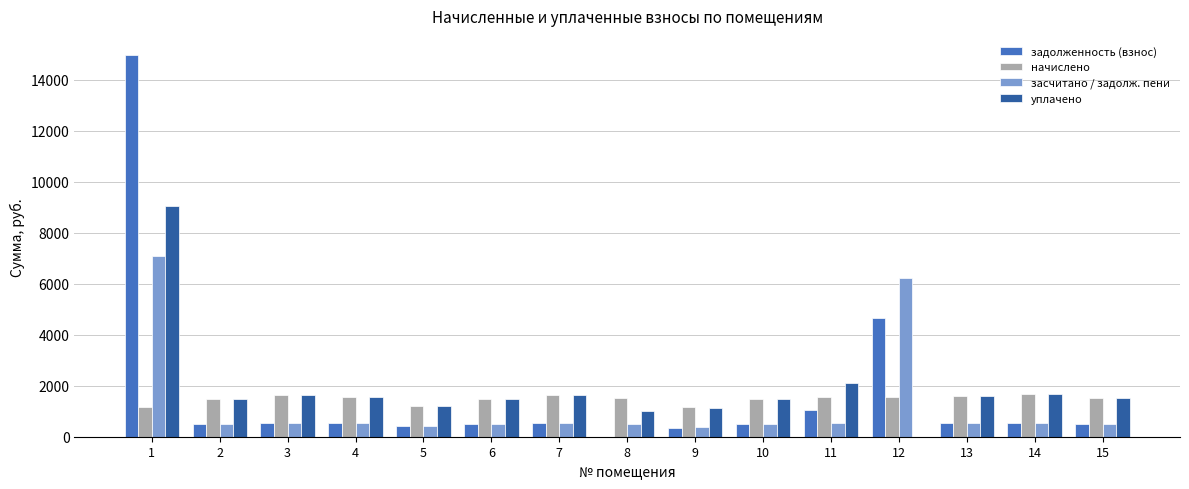

What is the sum of the начислено values at 14 and 15?

3170.8